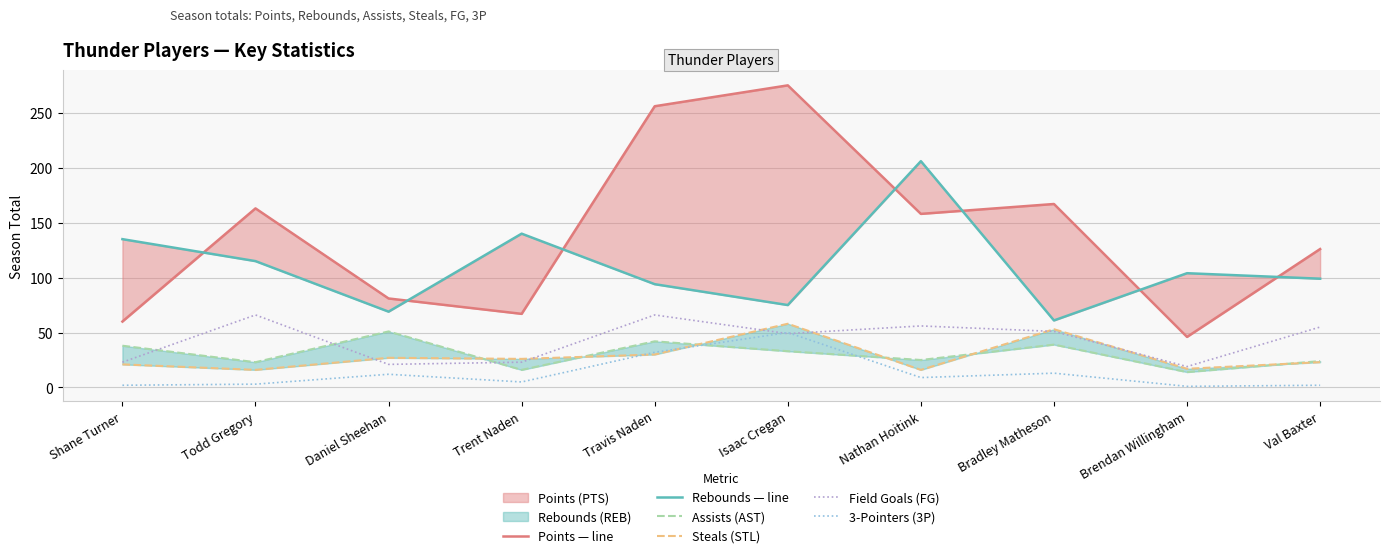

What is the value of the Field Goals (FG) point at the 3rd from the left?

21